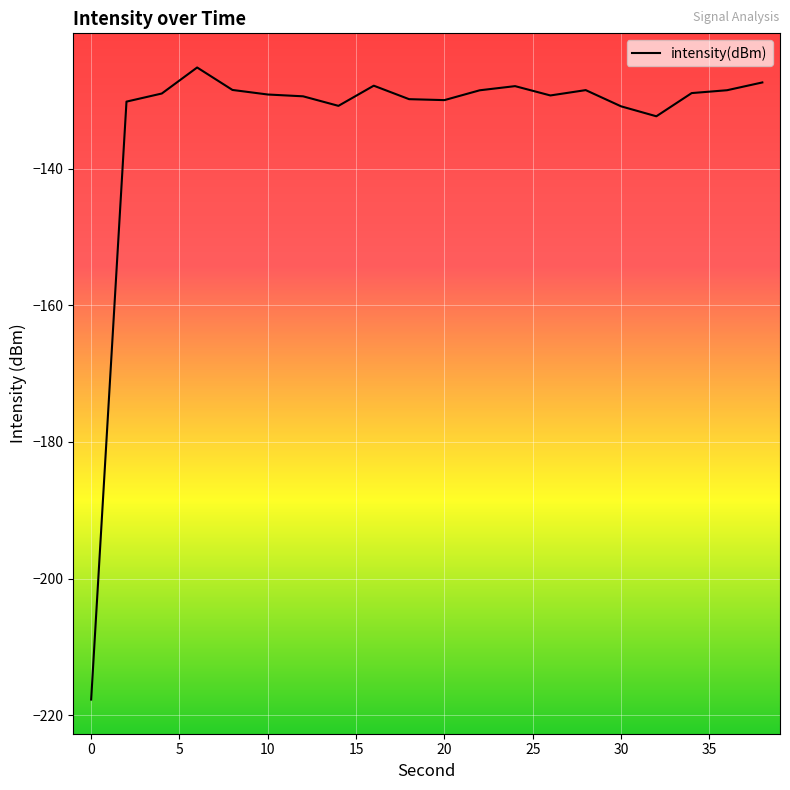

How many series are shown in this chart?

1